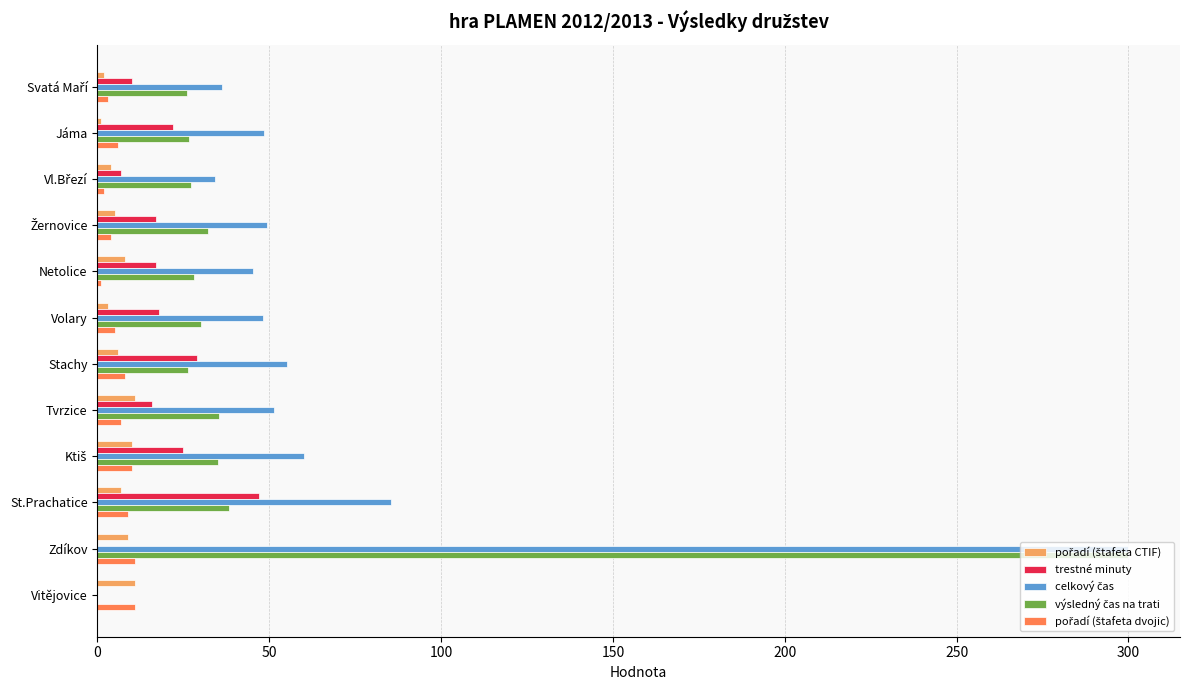

Count the number of categories in the chart.

12